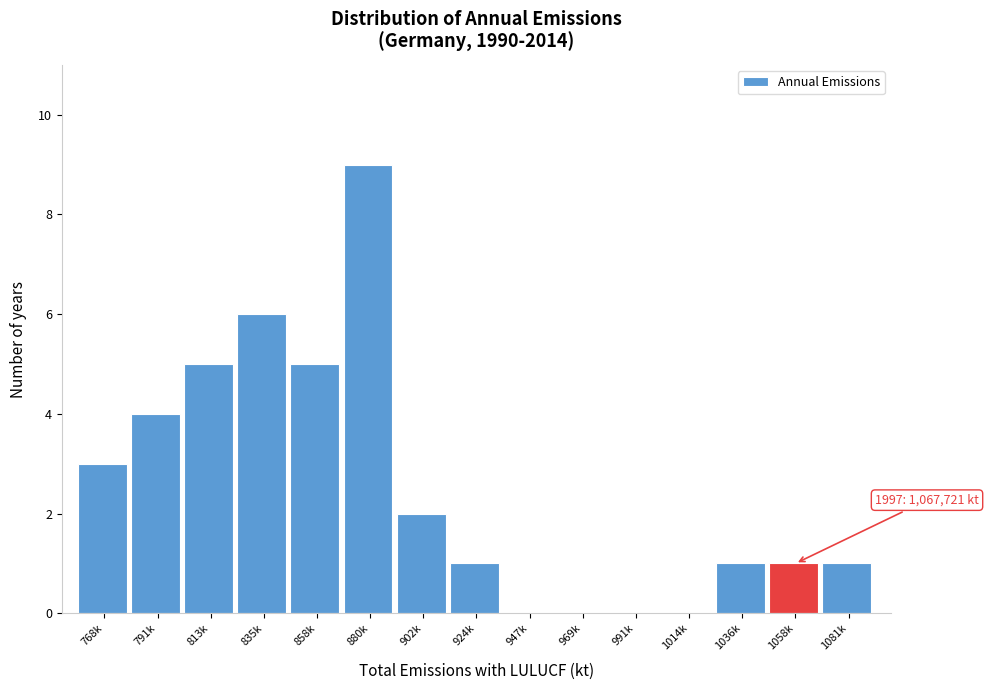

Reading left to right, extract all data points from this chart.

768k=3	791k=4	813k=5	835k=6	858k=5	880k=9	902k=2	924k=1	947k=0	969k=0	991k=0	1014k=0	1036k=1	1058k=1	1081k=1